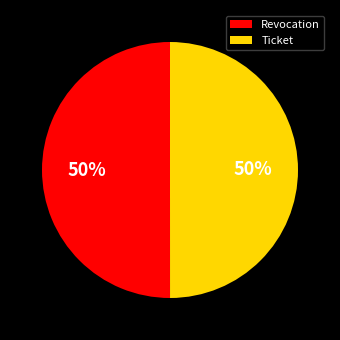

Is it true that Ticket is 62% of the pie?

False